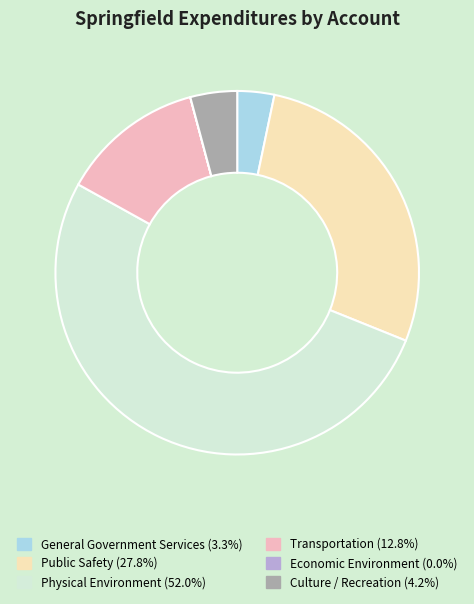

Which slice is the largest?

Physical Environment